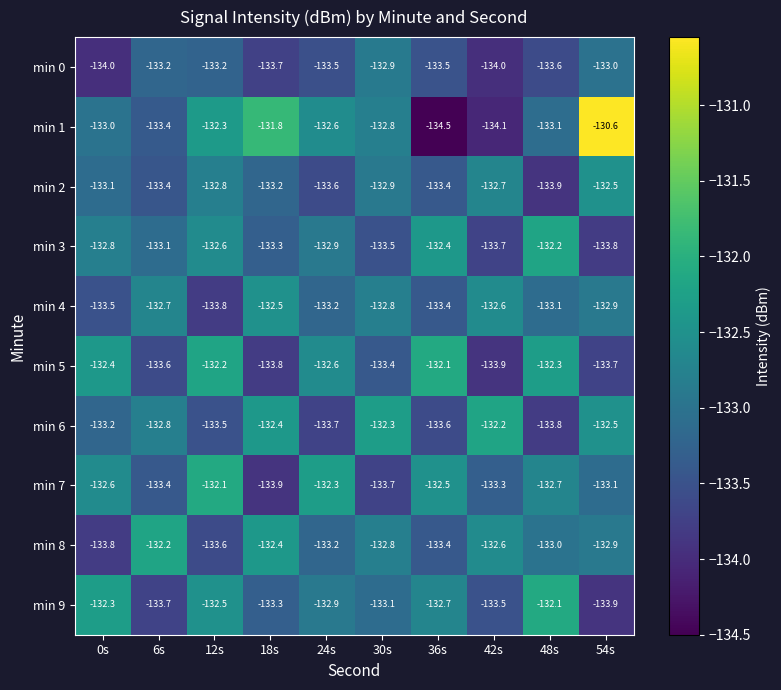

At which category is the sum across all series the highest?

12s